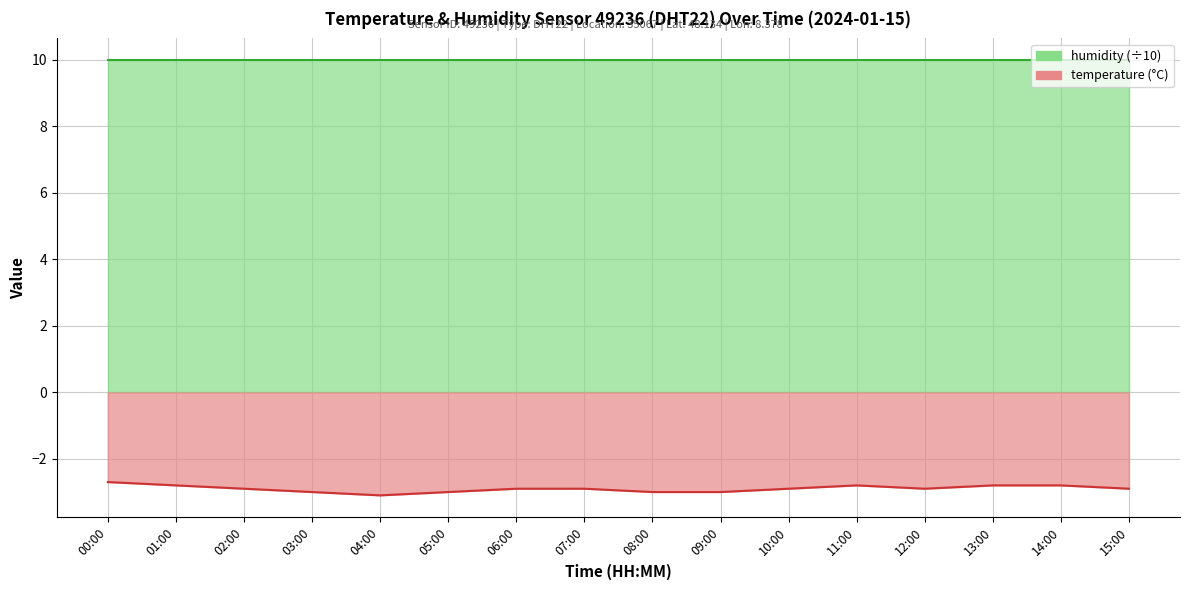

True or false: the data shows -4.6 at 14:00.

False